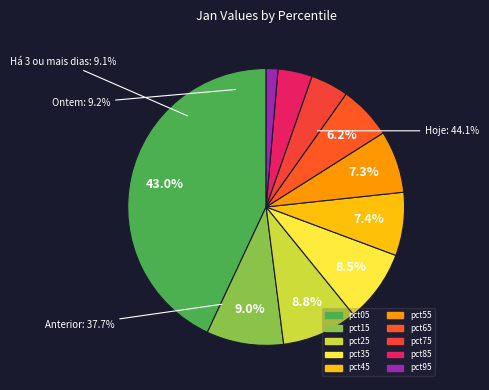

To the nearest percent, what is the difference between the largest and smallest slice percentages?

42%